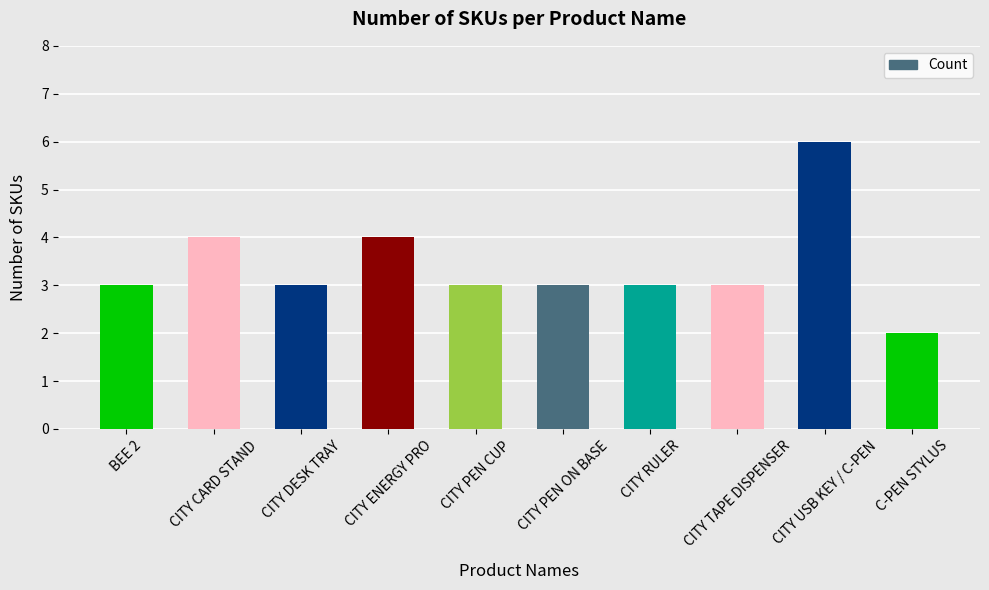

What position from the right is CITY DESK TRAY?

8